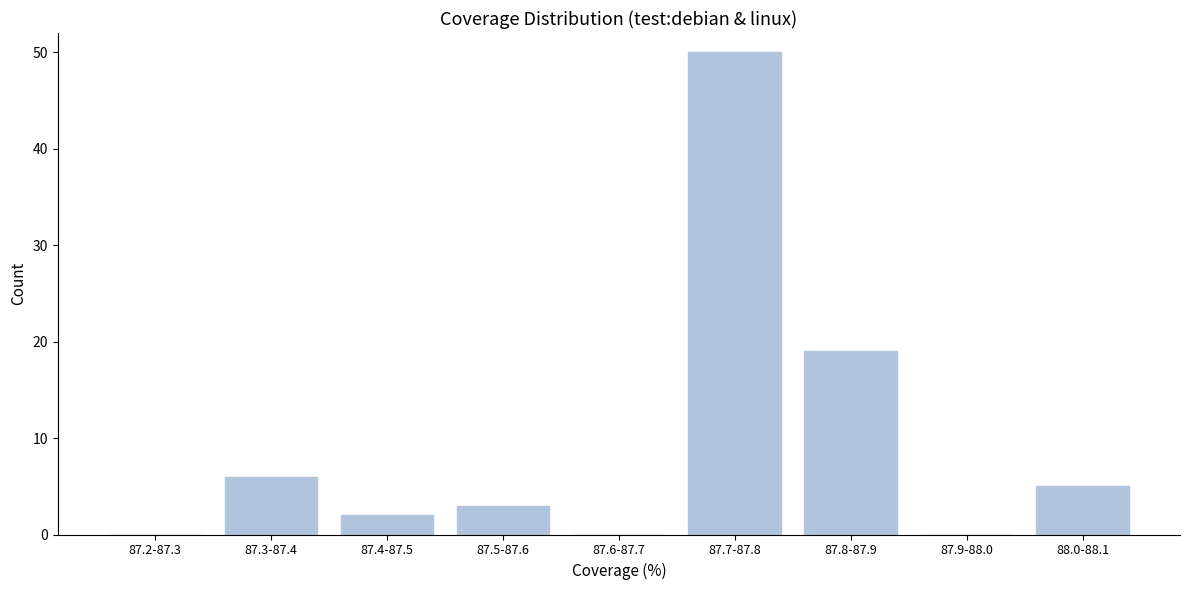

Reading right to left, list all the values displayed in this chart.

88.0-88.1=5	87.9-88.0=0	87.8-87.9=19	87.7-87.8=50	87.6-87.7=0	87.5-87.6=3	87.4-87.5=2	87.3-87.4=6	87.2-87.3=0